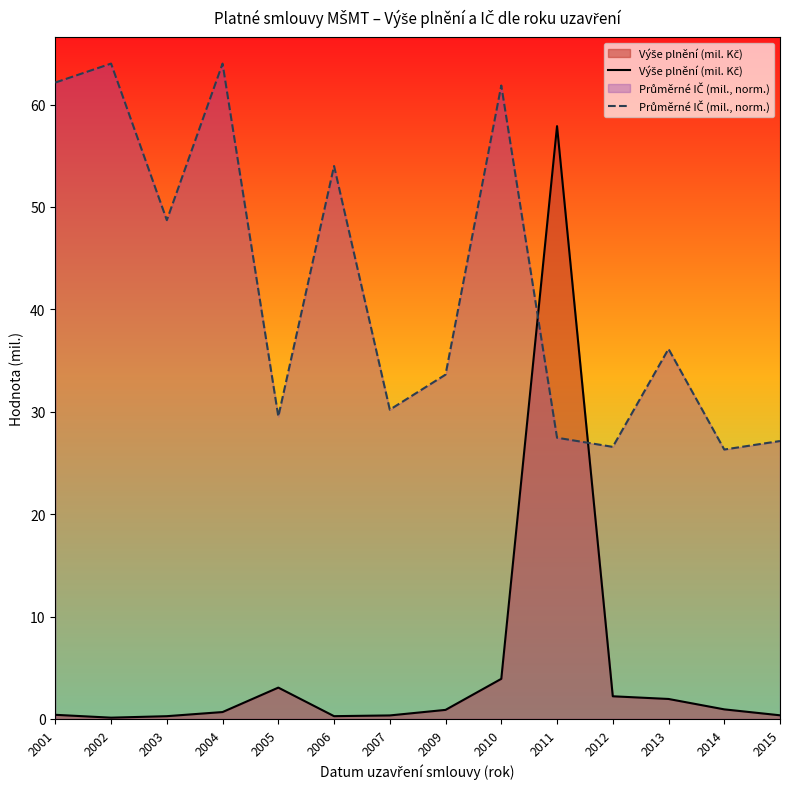

What is the difference between the Výše plnění (mil. Kč) values at 2006 and 2013?

1.7